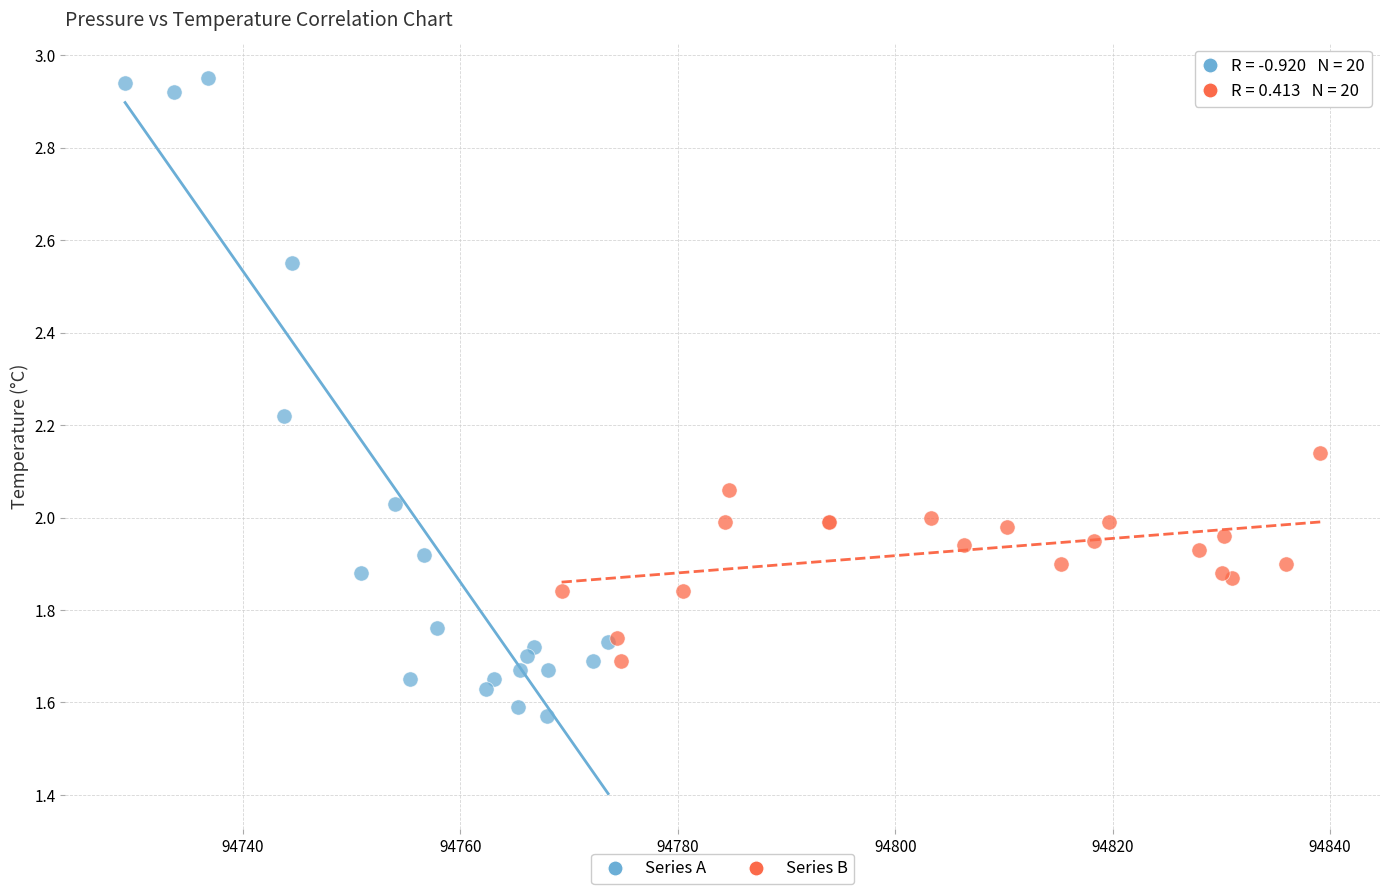

What are all the series names shown in the legend?

Series A, Series B